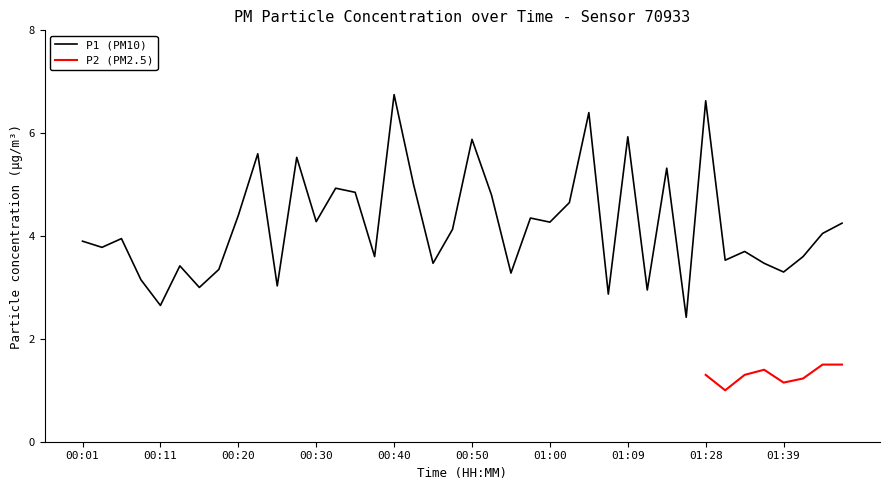

What is the smallest value displayed?

2.4